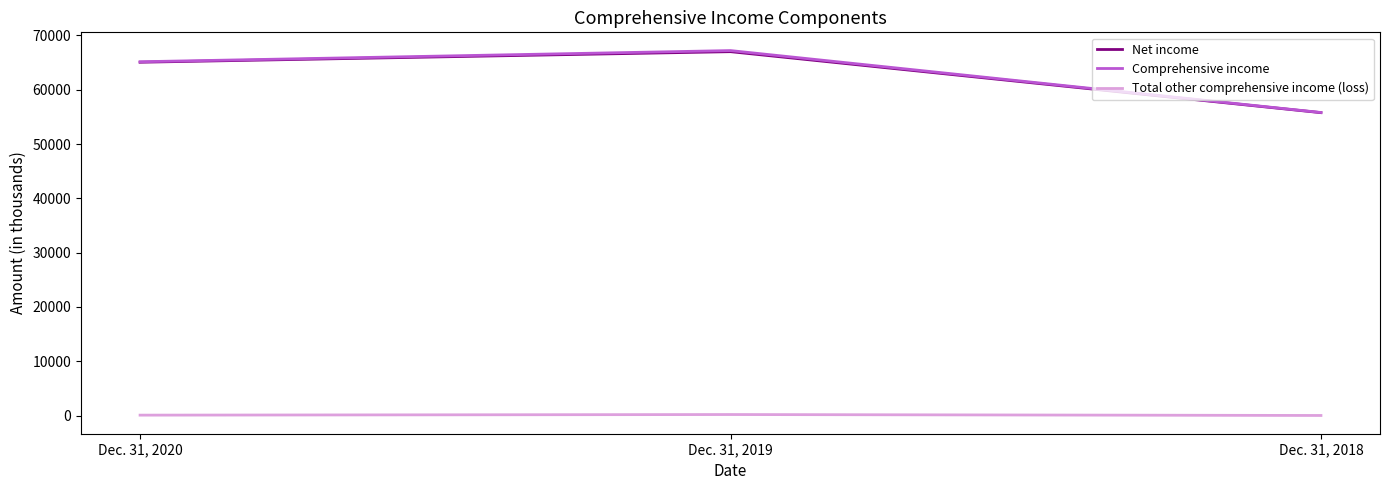

Is it true that Comprehensive income equals 117209 at Dec. 31, 2019?

False